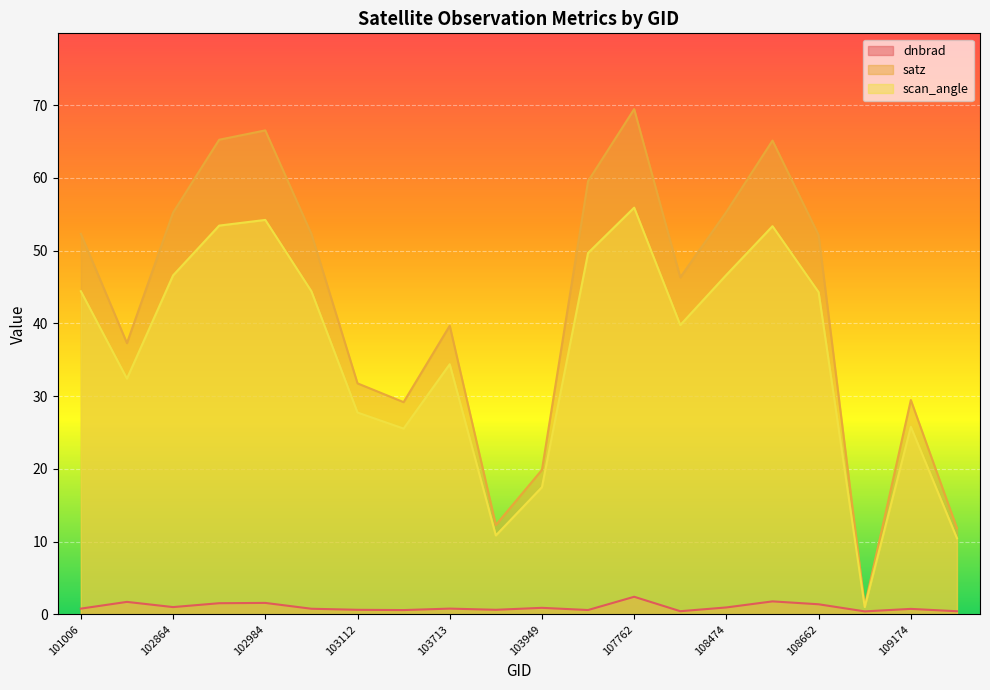

How many lines are shown in the chart?

3